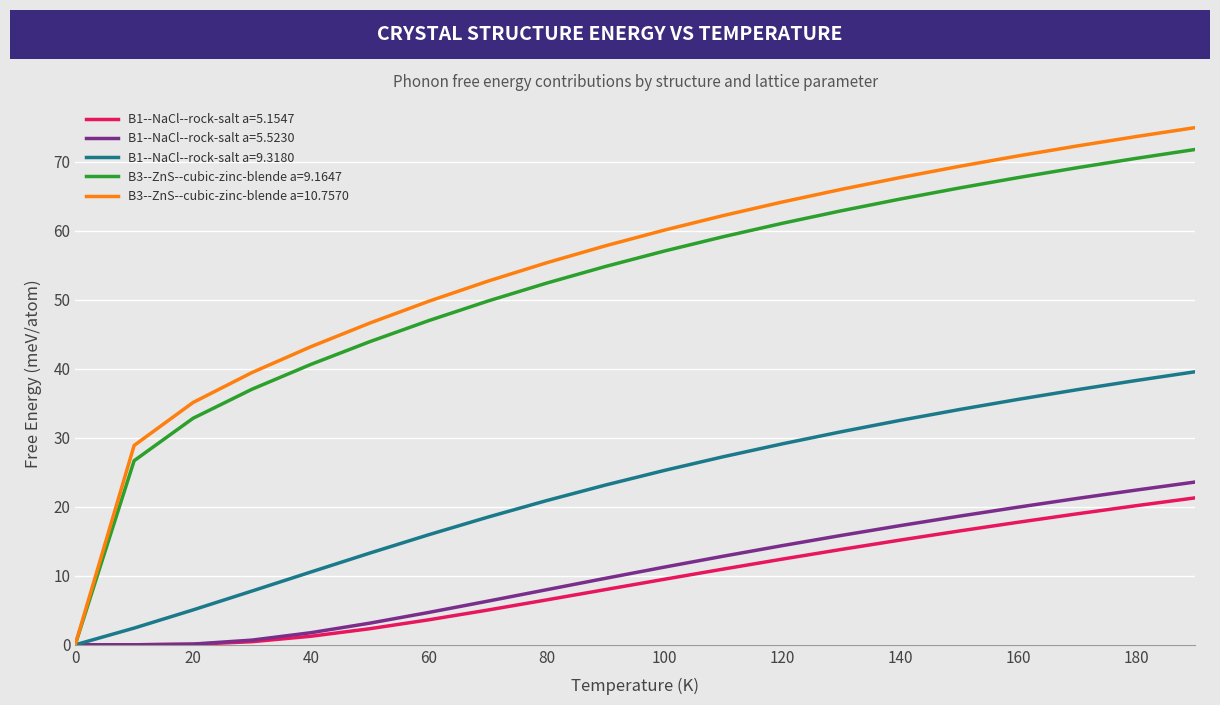

What is the maximum value shown in the chart?

75.0